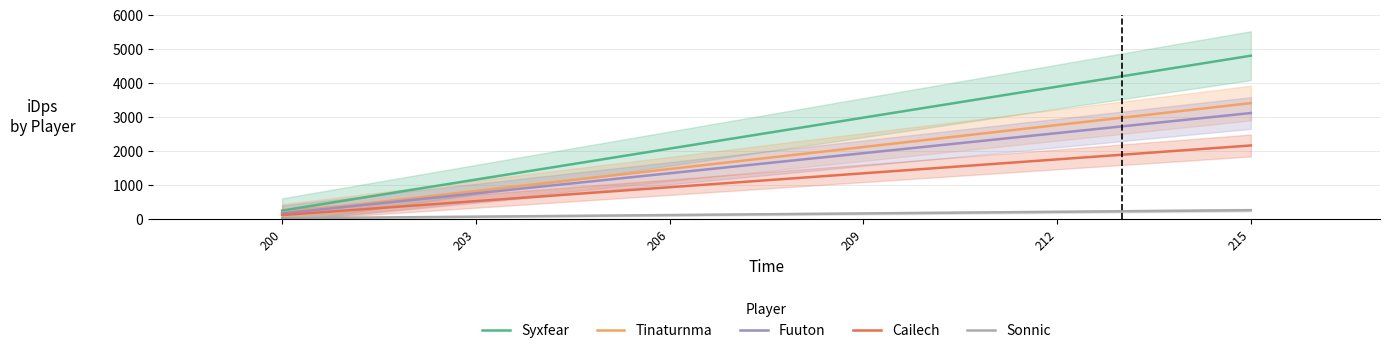

What is the smallest value displayed?

12.5